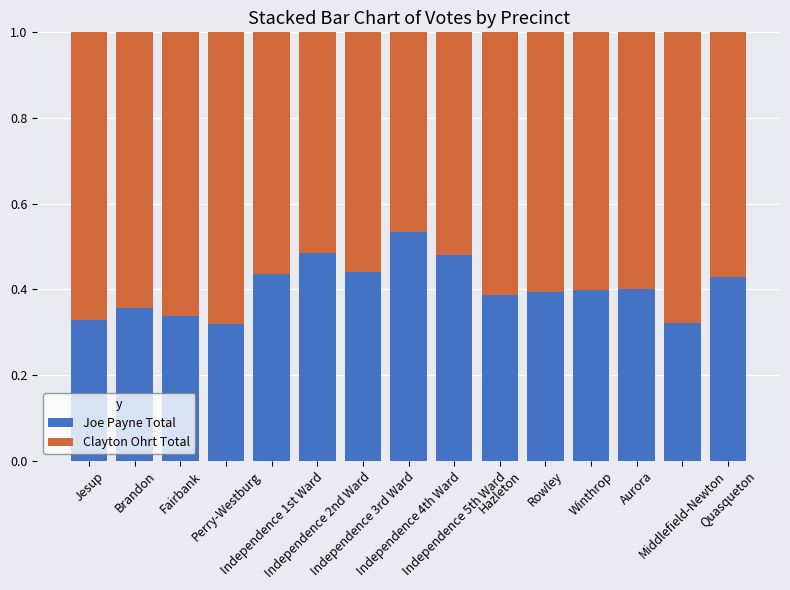

True or false: Clayton Ohrt Total has a value of 0.4 at Perry-Westburg.

False